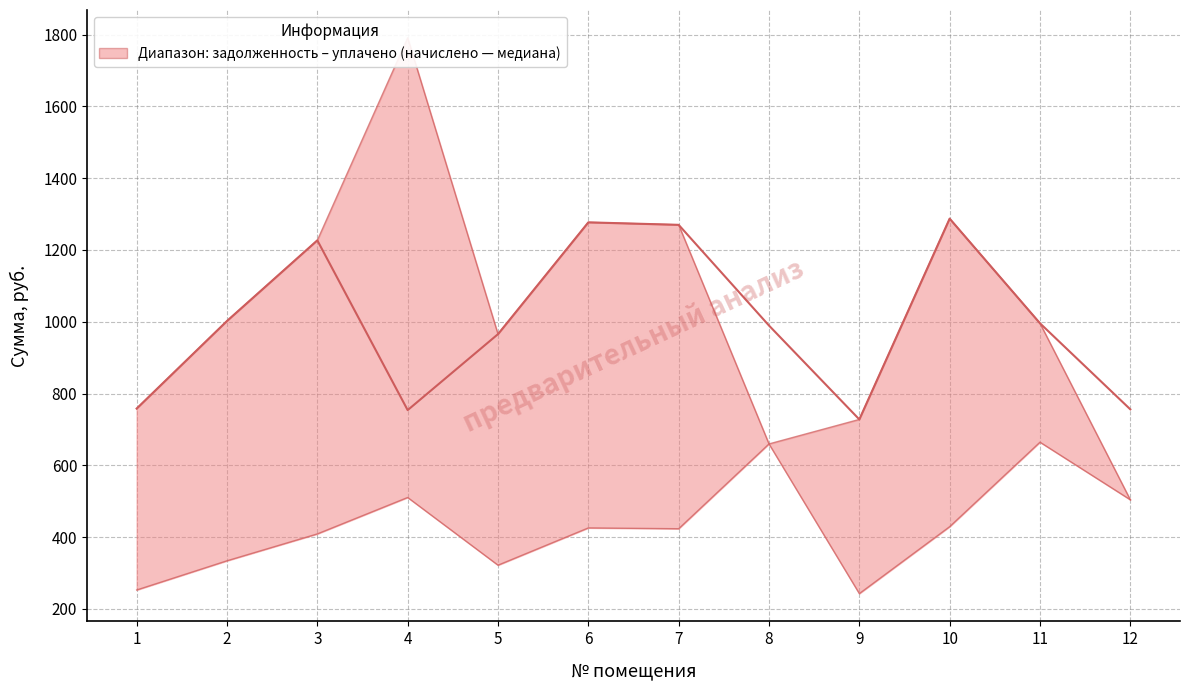

Which has a higher value, 6 or 9?

6